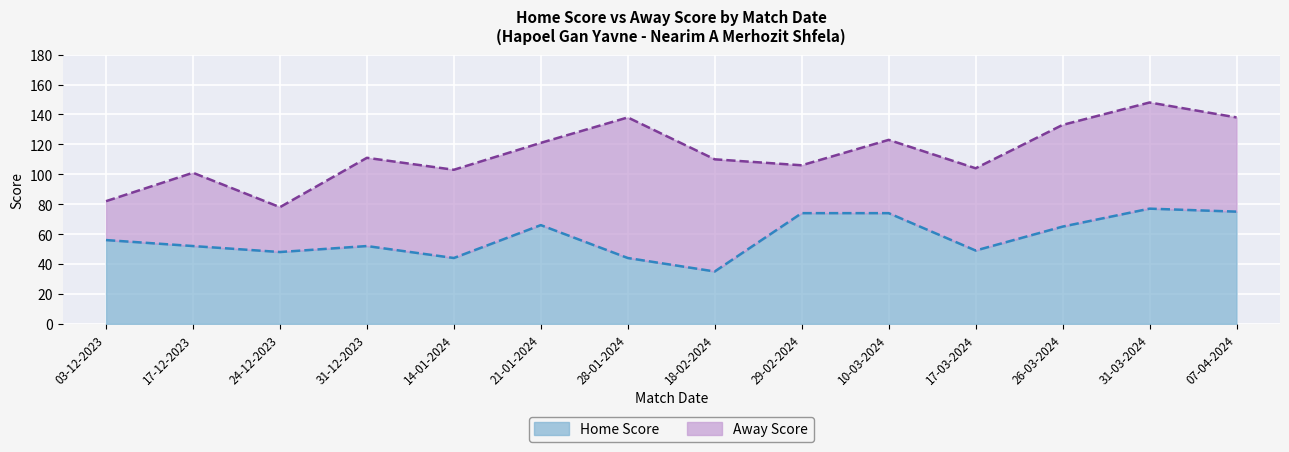

What is the value of the 7th point from the left?

44